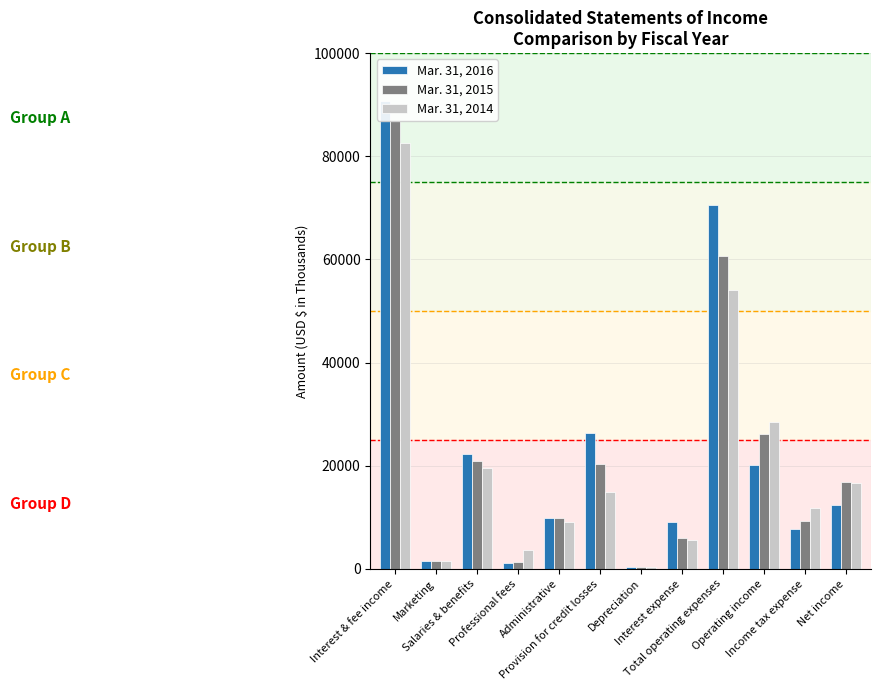

Which series has the largest total across all categories?

Mar. 31, 2016